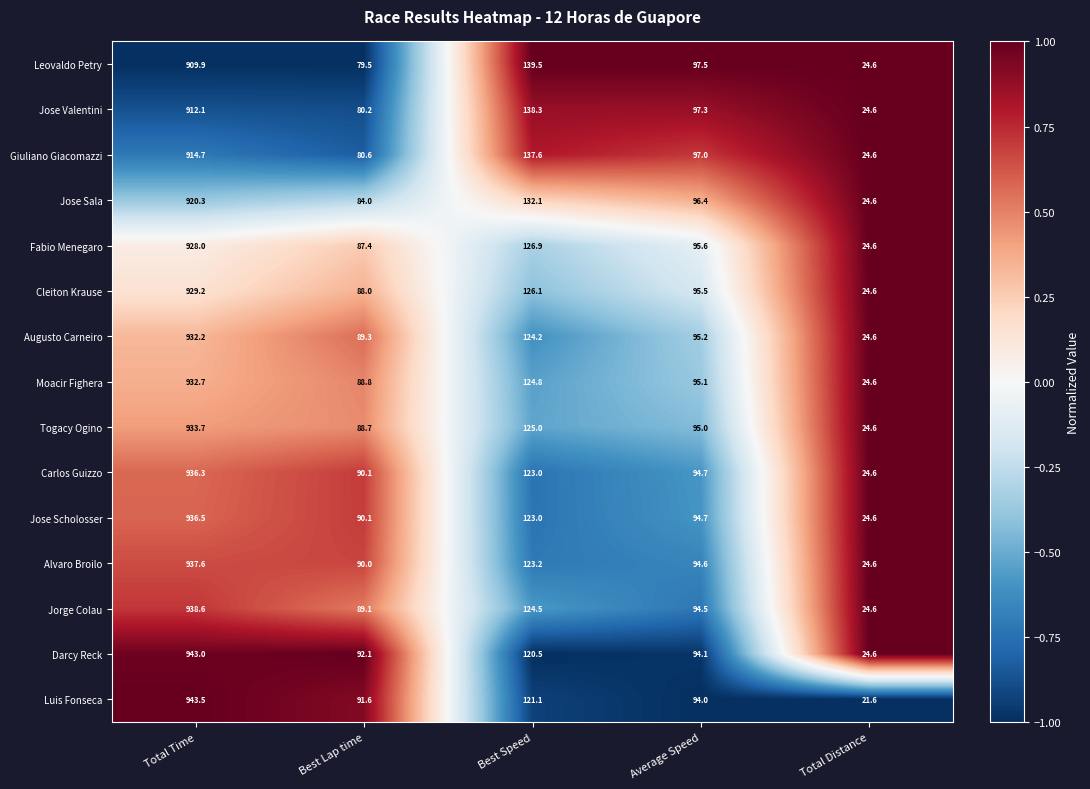

How many data points in Carlos Guizzo are less than 94?

2